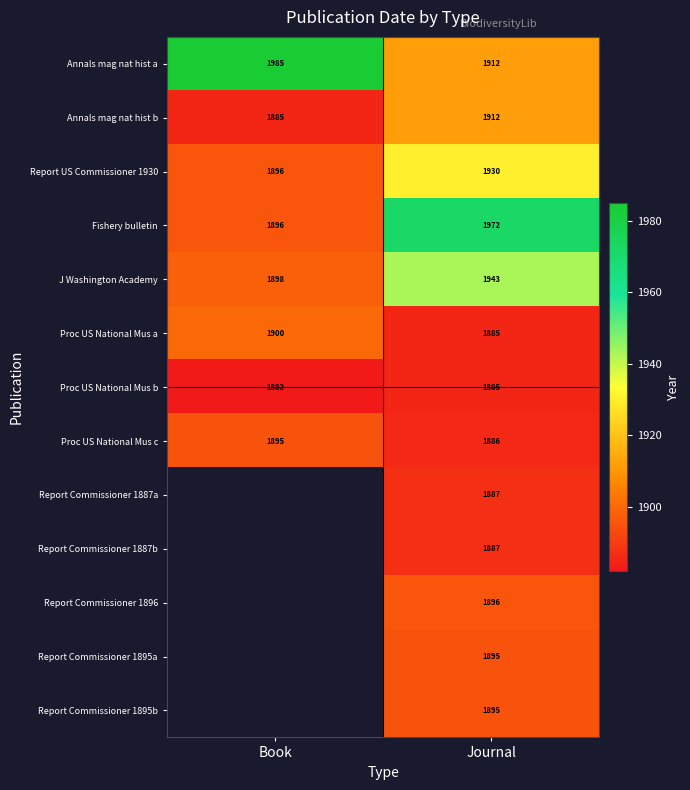

At which label is Proc US National Mus a closest to 1892?

Journal